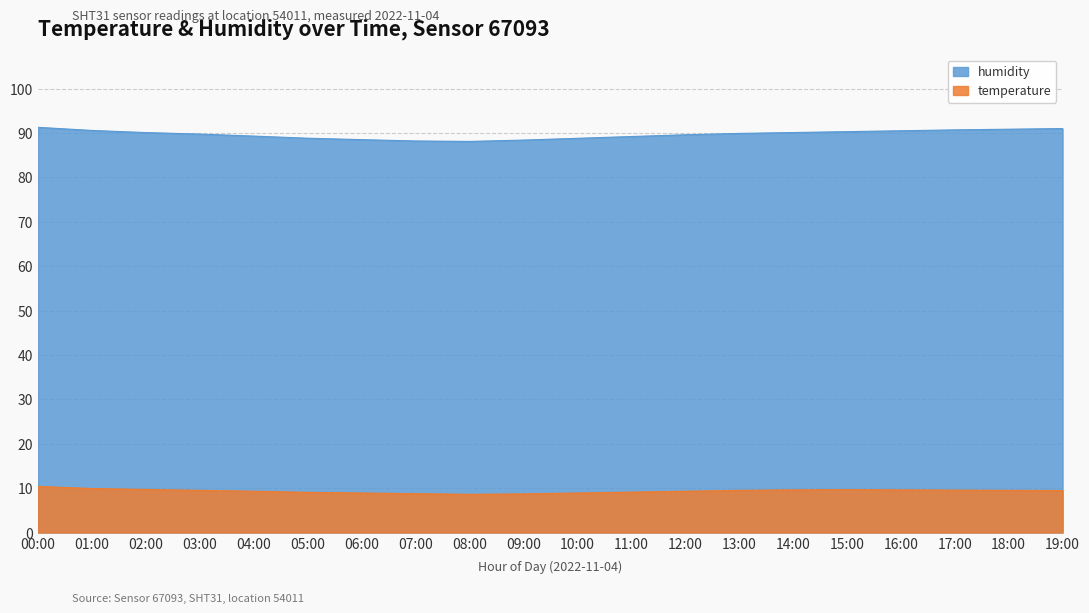

List the series in order of their overall mean, lowest first.

temperature, humidity